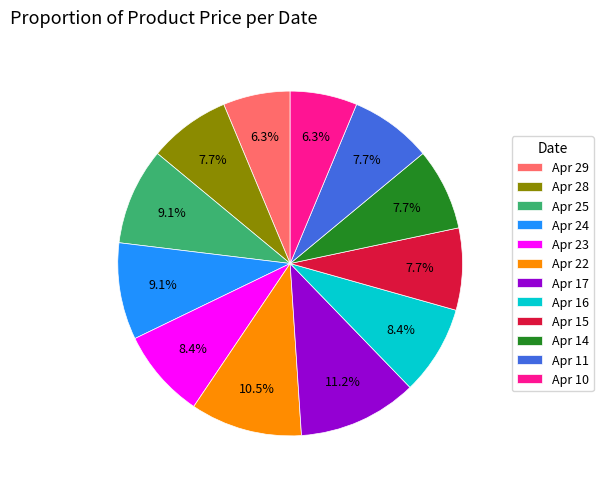

How many segments does this pie chart have?

12